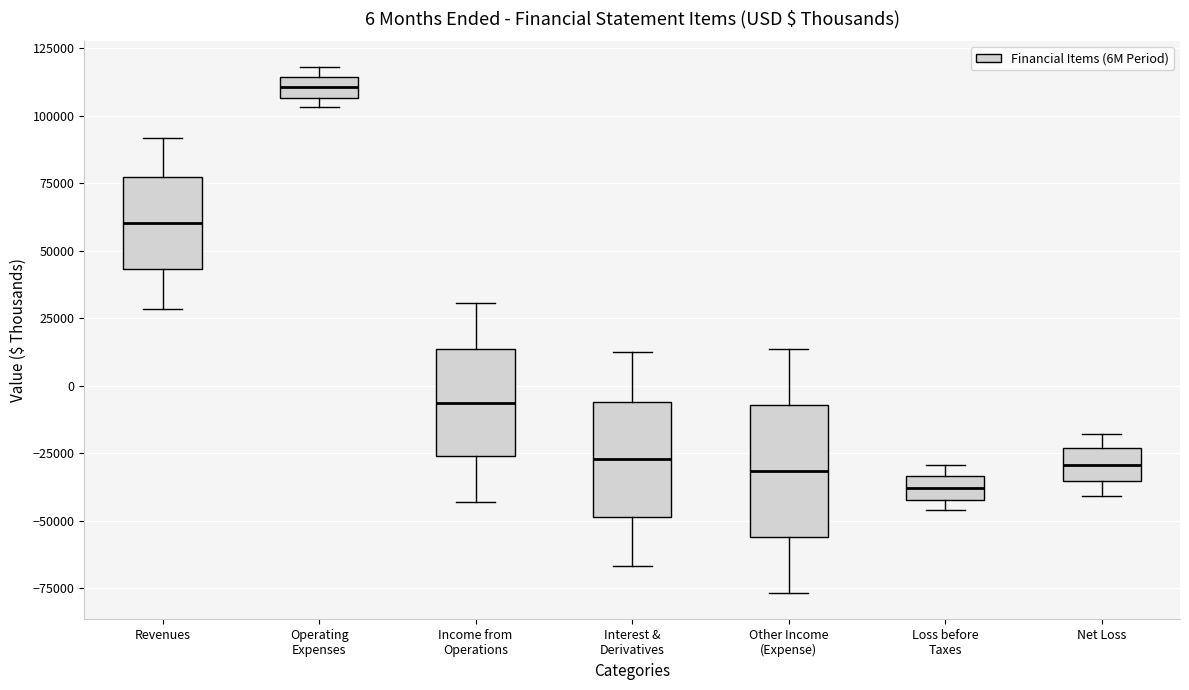

Which box is the tallest, from its lower edge to its upper edge?

Other Income (Expense)